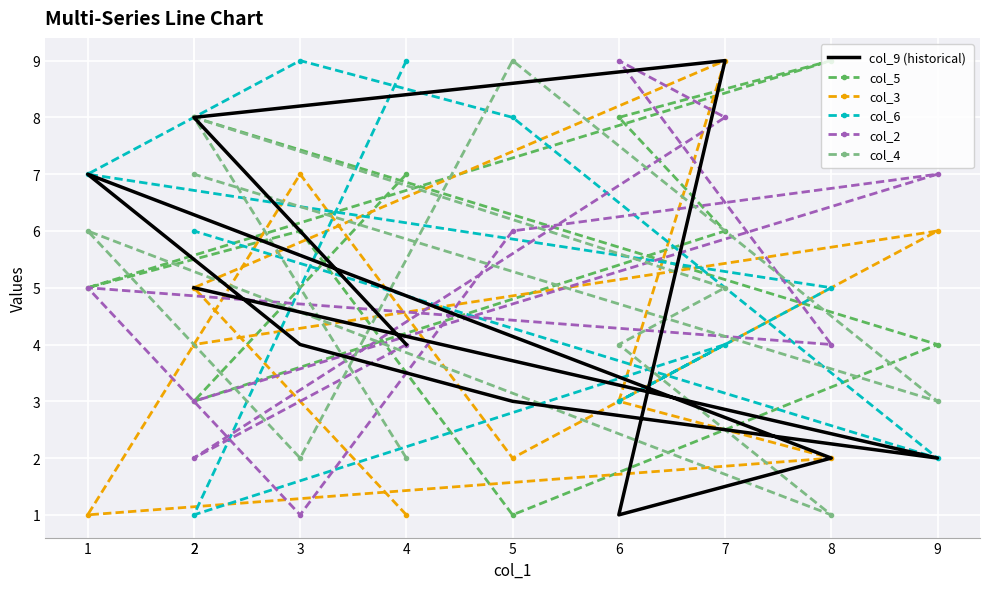

What is the total value across all series at 2?

27